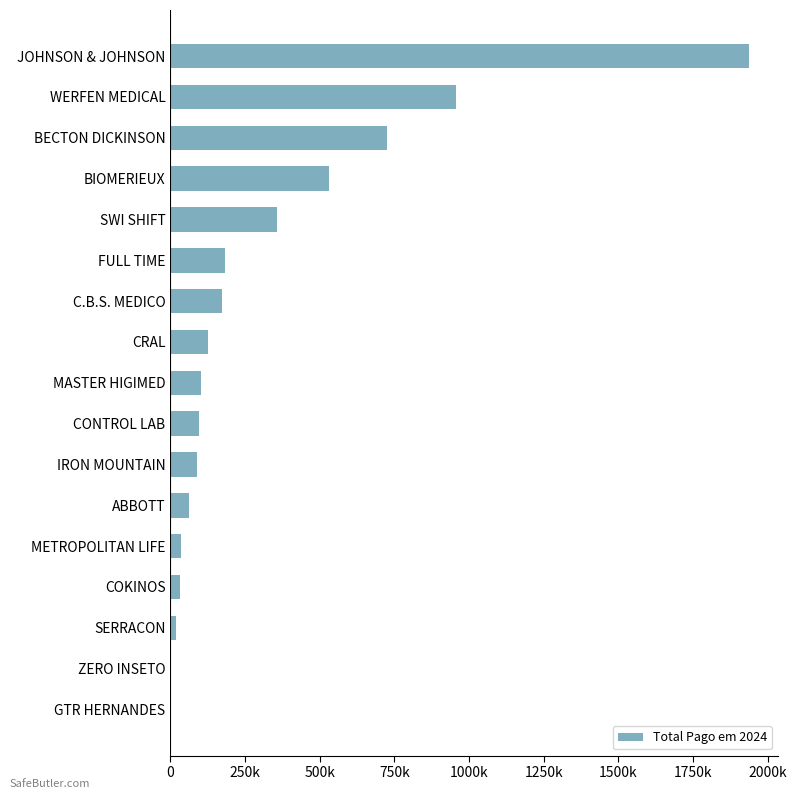

Are the bars horizontal?

Yes